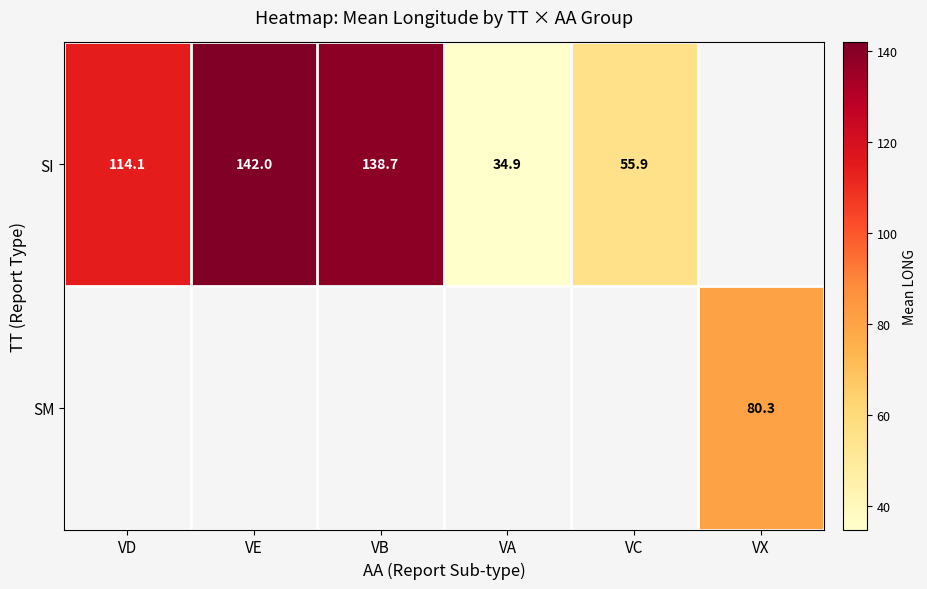

What is the minimum value shown in the chart?

34.9